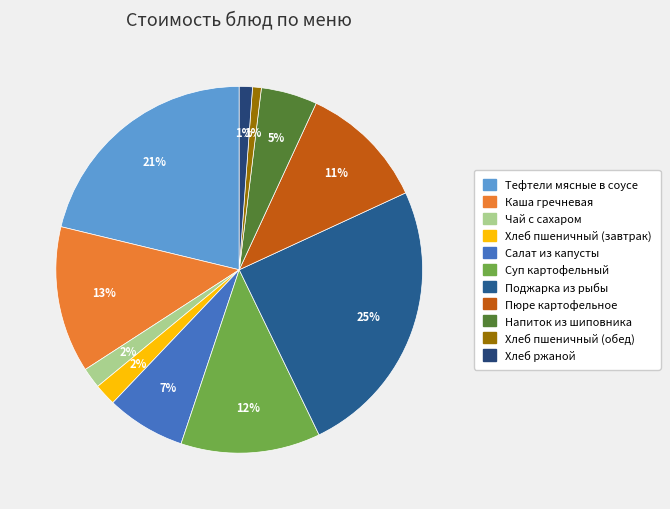

Is there any slice that represents more than half of the pie?

No